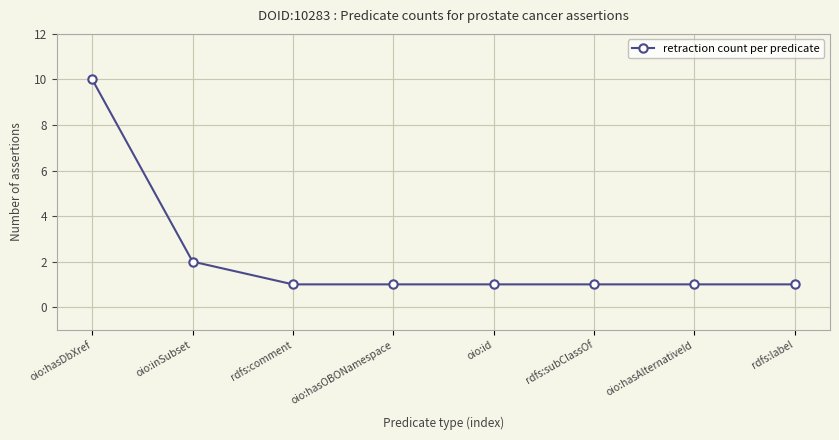

What is the value of the 3rd point from the left?

1